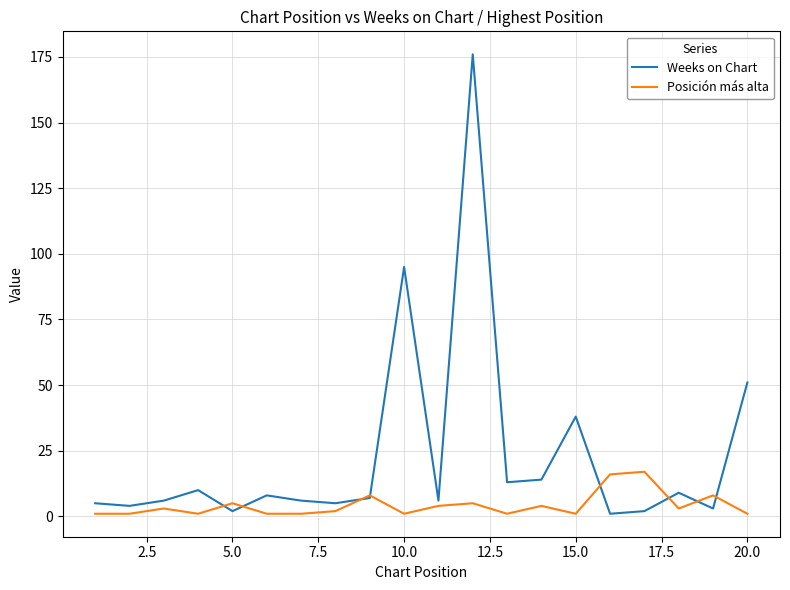

Does the chart have visible grid lines?

Yes